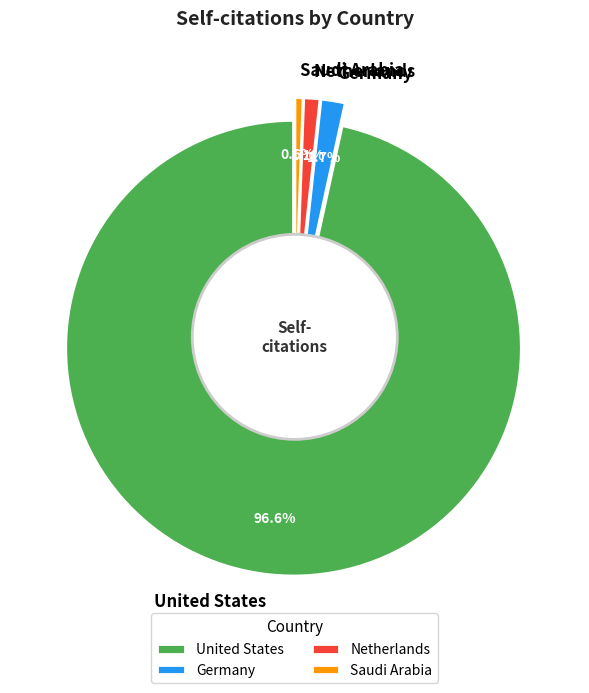

True or false: United States accounts for 97% of the total.

True